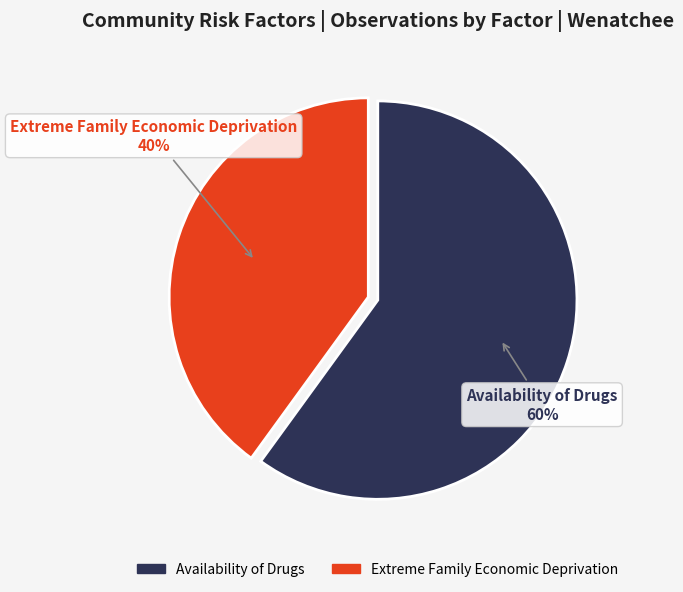

Do Availability of Drugs and Extreme Family Economic Deprivation together represent more than half of the pie?

Yes